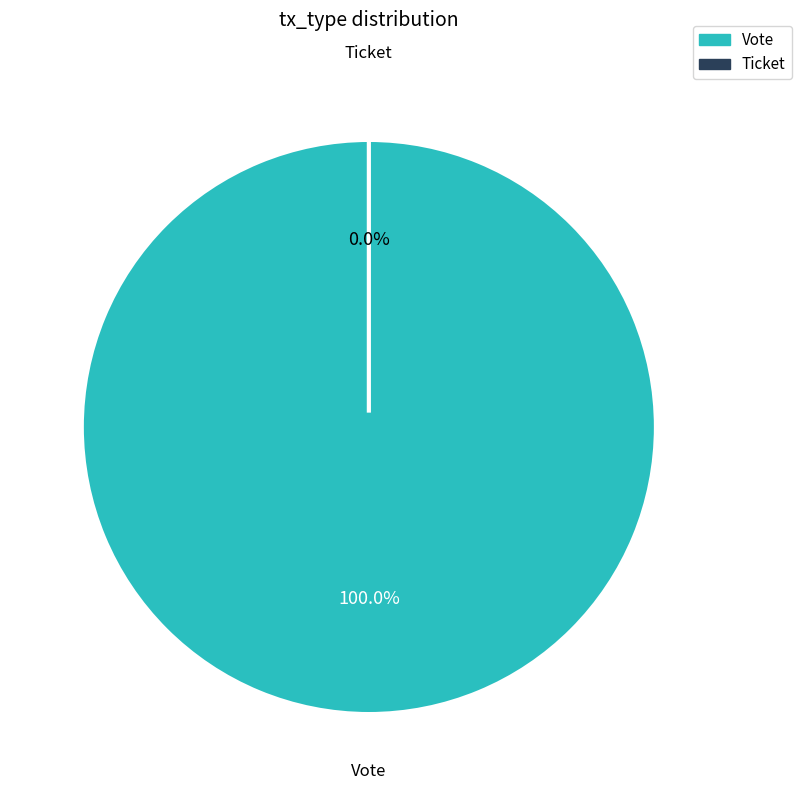

How much of the chart is everything except Ticket?

100.0%